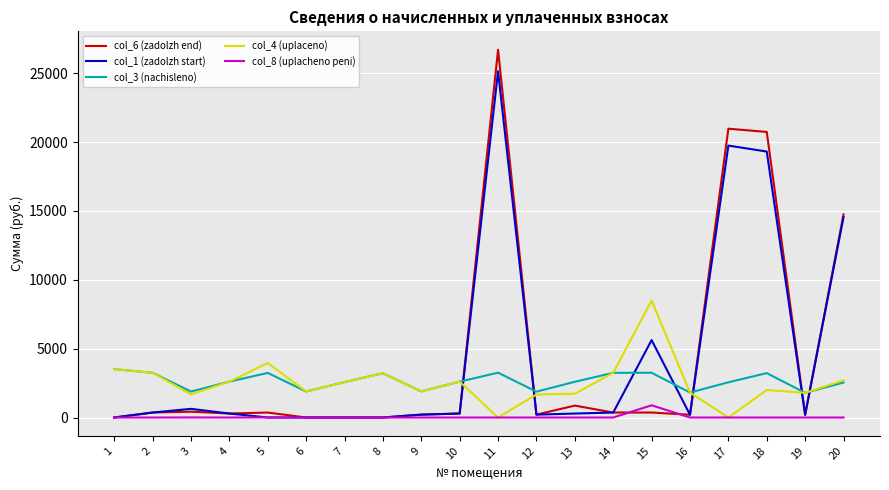

After their last crossing, which series has the higher values: col_1 (zadolzh start) or col_3 (nachisleno)?

col_1 (zadolzh start)